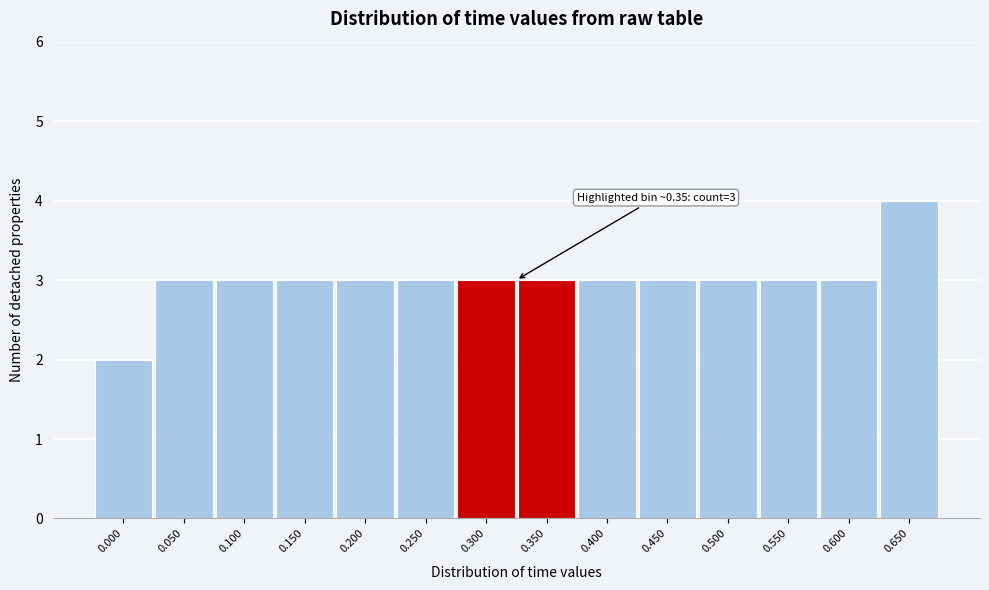

Reading left to right, extract all data points from this chart.

2	3	3	3	3	3	3	3	3	3	3	3	3	4